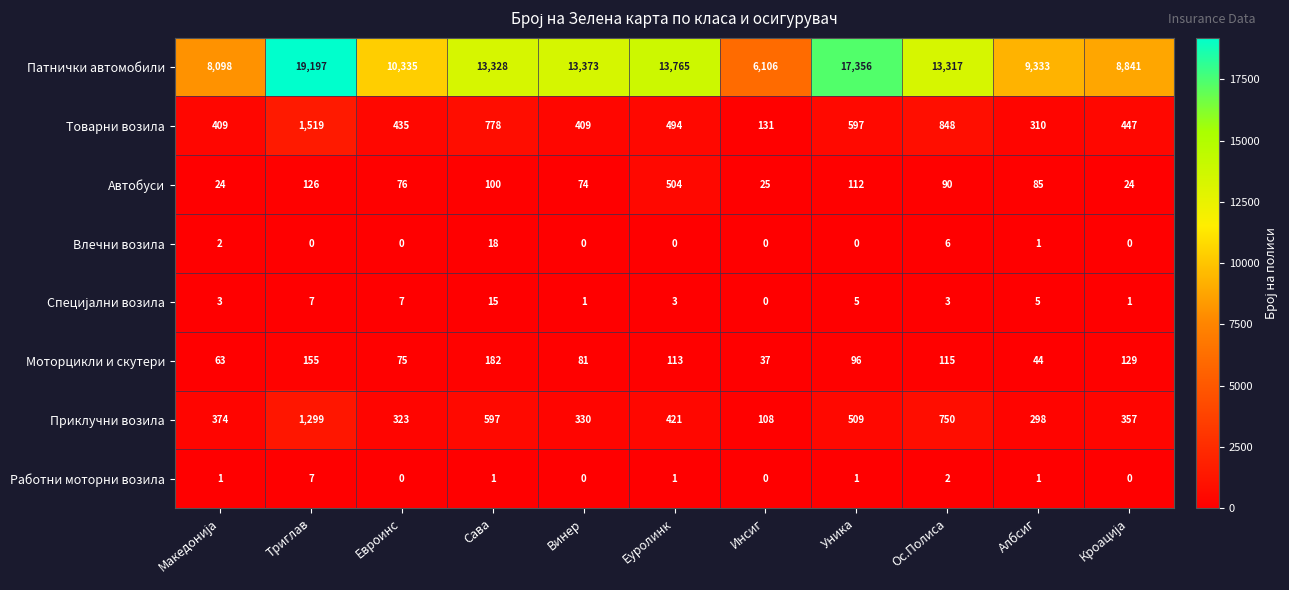

What is the maximum value shown in the chart?

19197